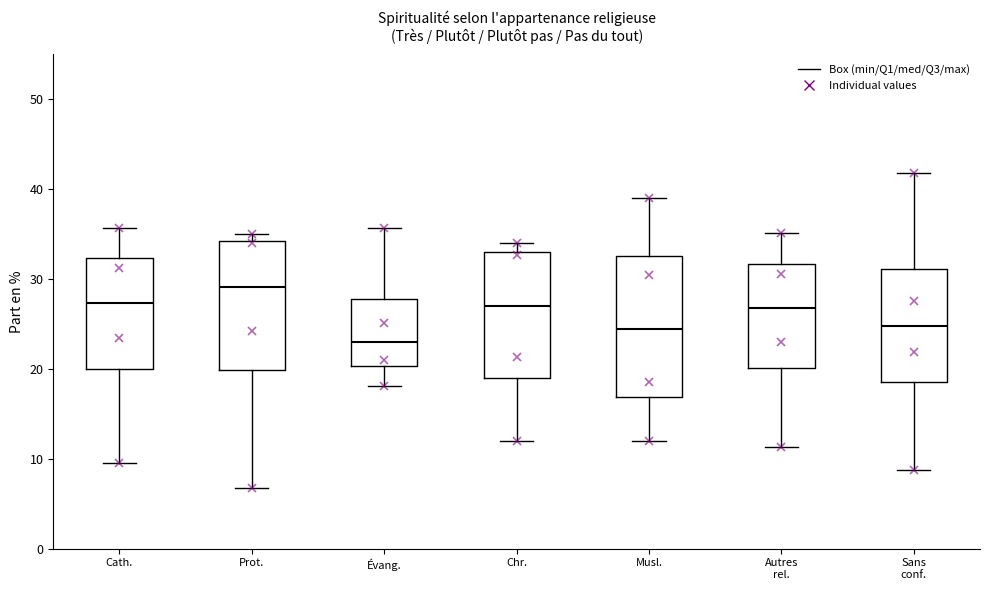

Reading left to right, transcribe this box plot: for each box, give where its median line is, the range the box spans, and where its two whiskers end, as read against the y-axis. The values are not printed on the chart, so give them approximately, as read against the axis.

Cath.: median 27, box 20 to 32, whiskers 10 to 36
Prot.: median 29, box 20 to 34, whiskers 7 to 35
Évang.: median 23, box 20 to 28, whiskers 18 to 36
Chr.: median 27, box 19 to 33, whiskers 12 to 34
Musl.: median 24, box 17 to 33, whiskers 12 to 39
Autres rel.: median 27, box 20 to 32, whiskers 11 to 35
Sans conf.: median 25, box 19 to 31, whiskers 9 to 42